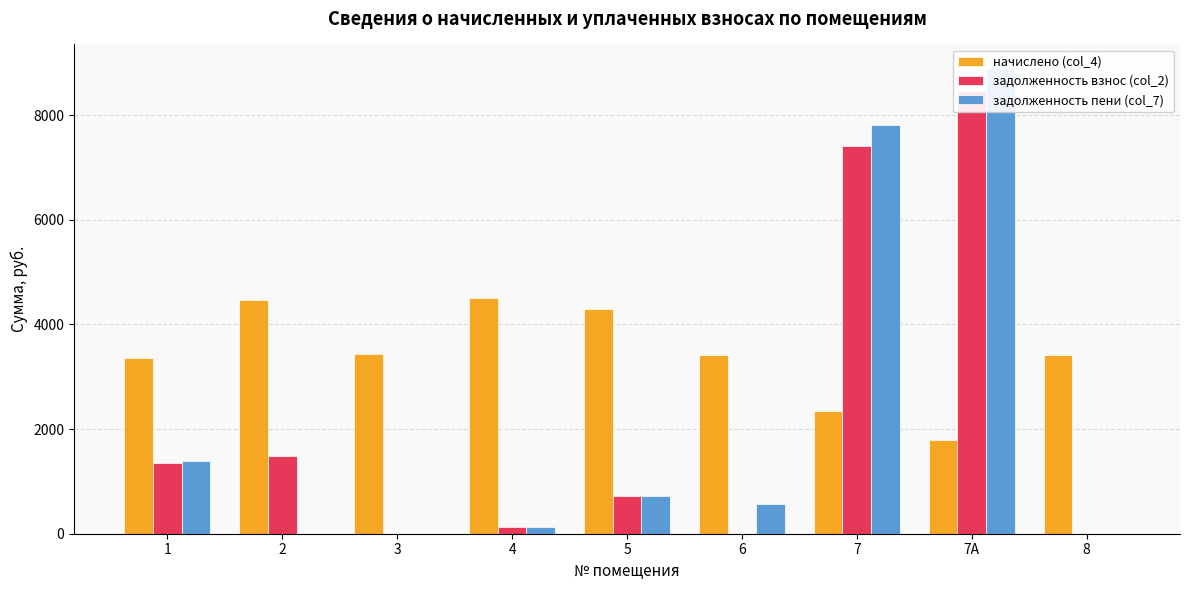

Reading left to right, list all the values displayed in this chart.

начислено (col_4): 3353.4	4471.2	3427.9	4504.3	4297.3	3411.4	2351.5	1788.5	3419.6
задолженность взнос (col_2): 1353.9	1490.4	0.0	126.6	716.2	0.0	7412.8	8456.6	0.0
задолженность пени (col_7): 1384.4	0.0	0.0	126.6	716.2	568.6	7804.7	8903.7	0.0